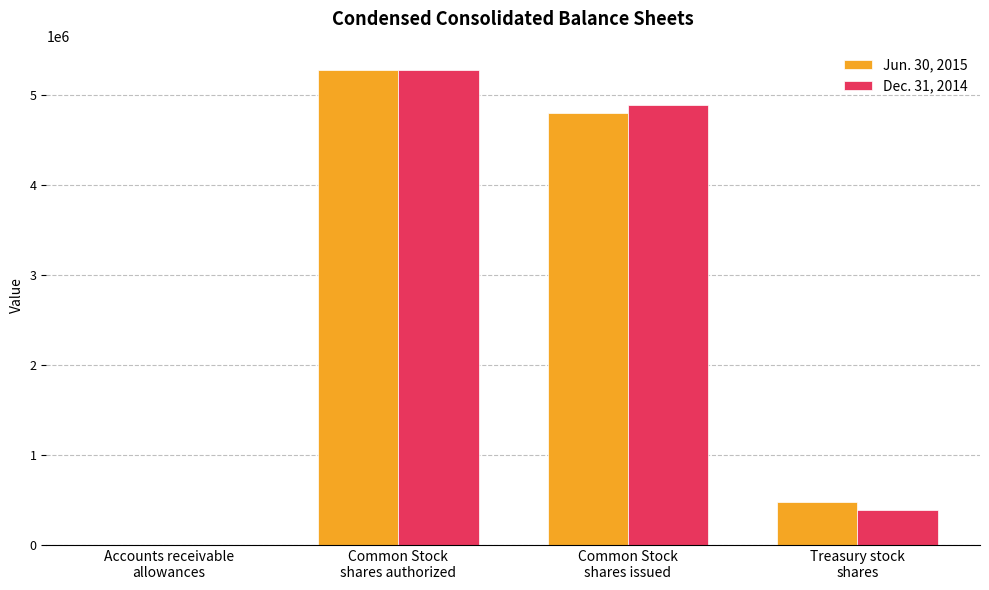

How many categories are shown in the chart?

4